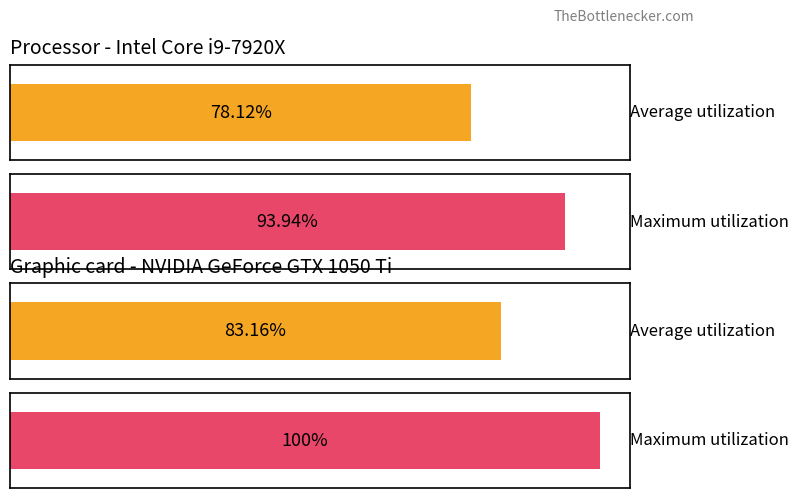

What is the minimum value shown in the chart?

78.1